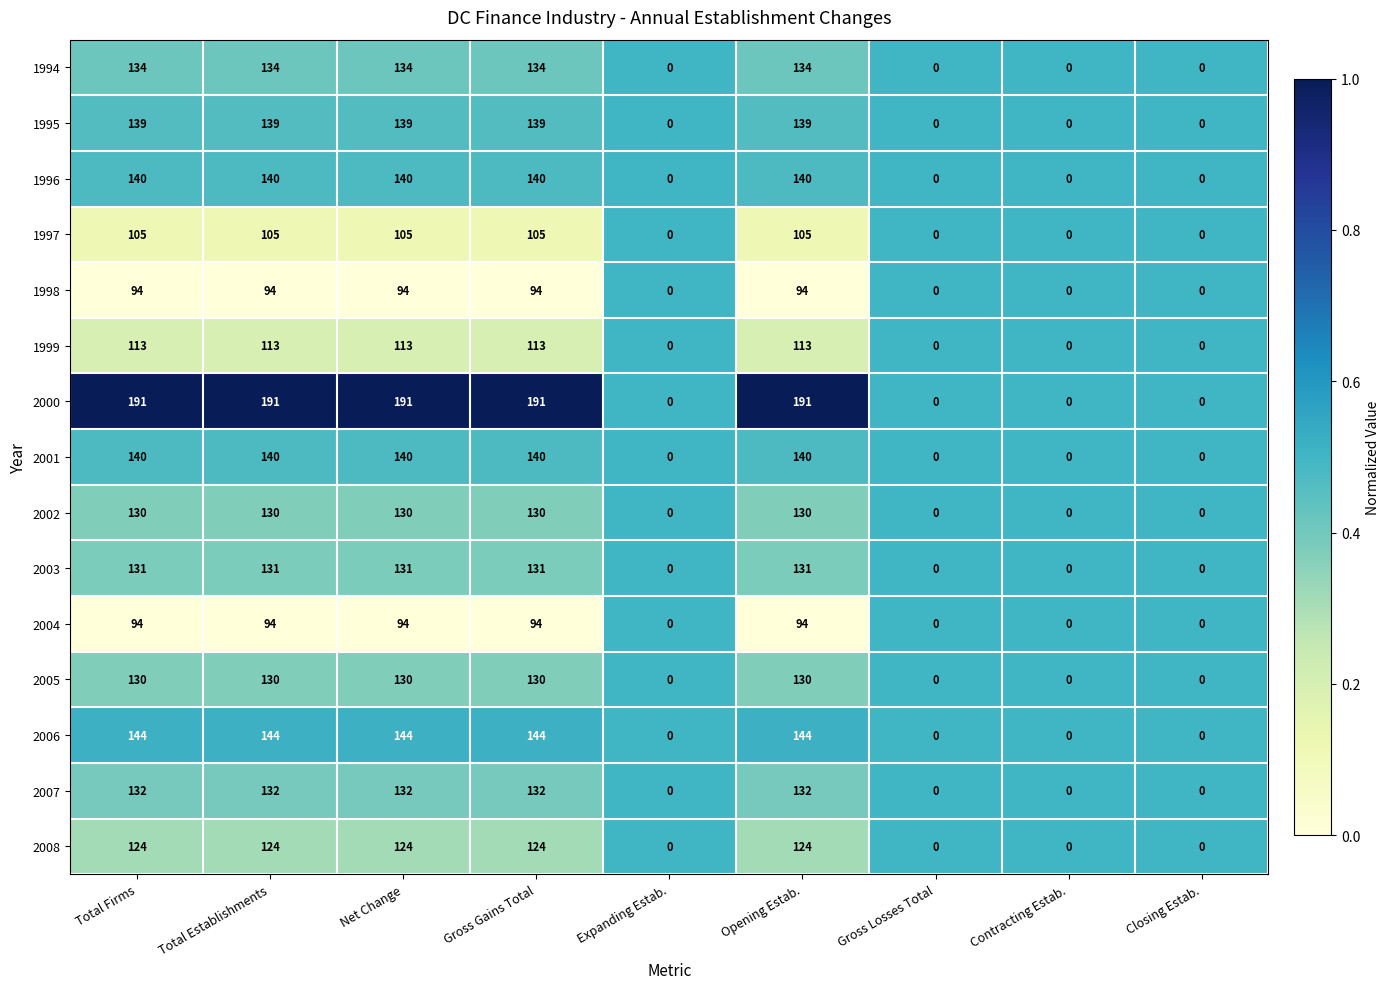

Count the 2000 values in the range 0 to 191.

9